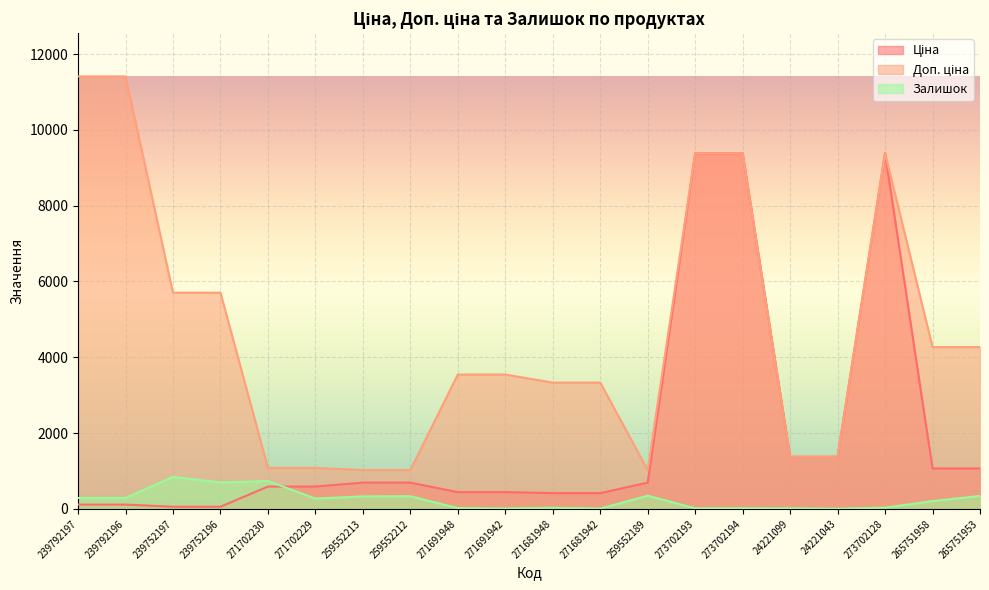

Is the value of Залишок at 271702230 greater than the value of Ціна at 239792197?

Yes